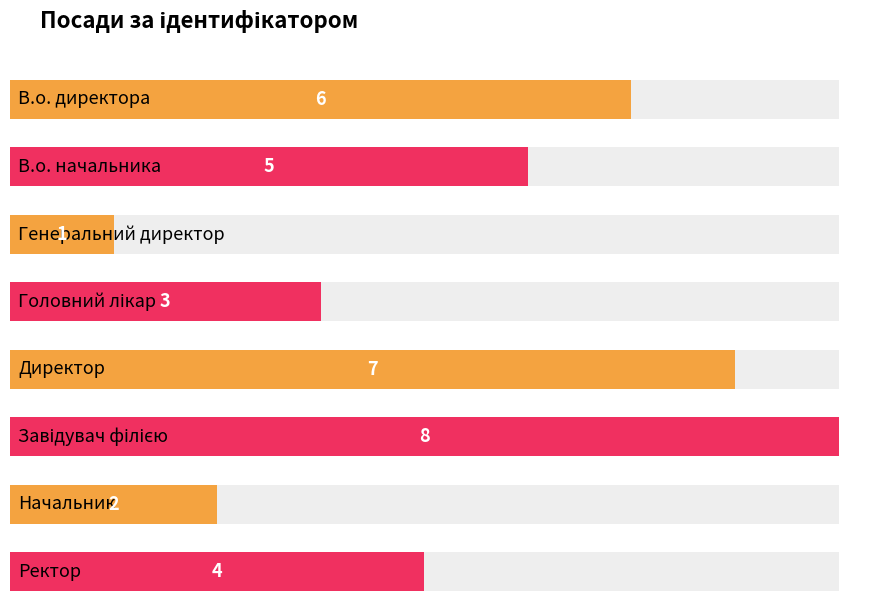

What is the change in value from Начальник to Ректор?

+2